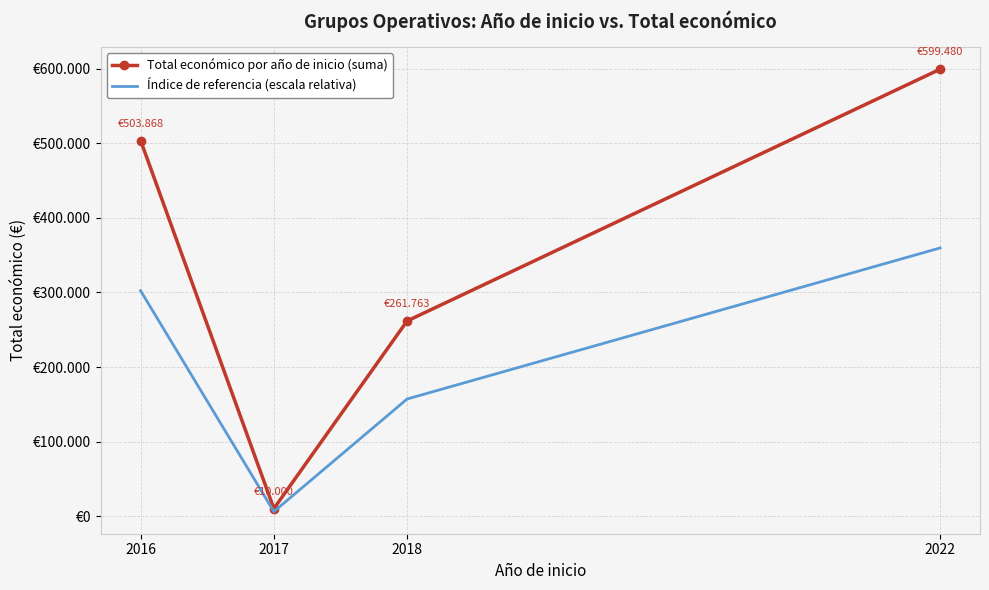

What are all the series names shown in the legend?

Total económico por año de inicio (suma), Índice de referencia (escala relativa)